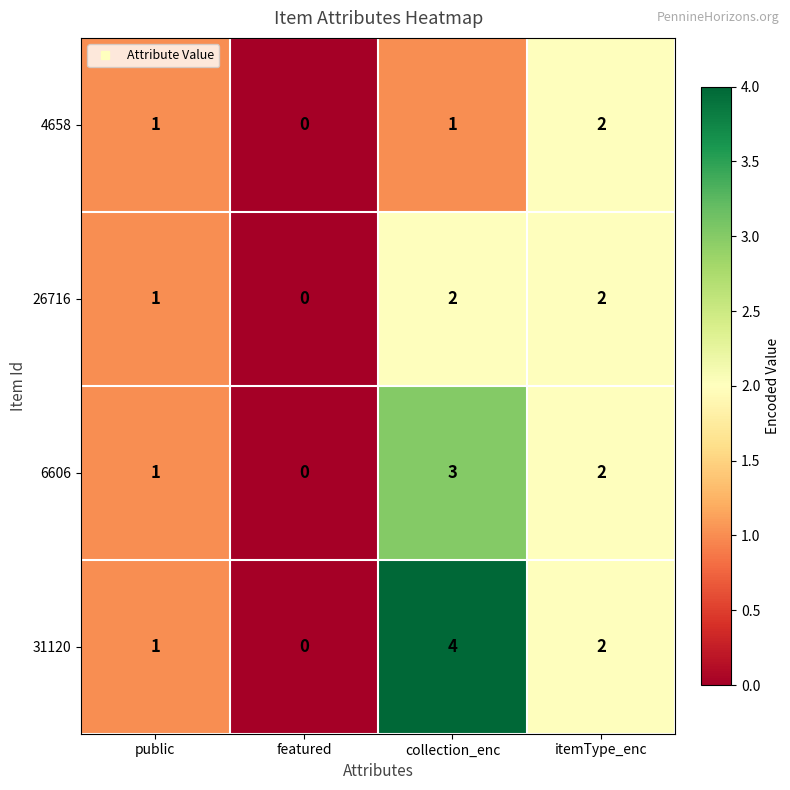

At which category does the chart reach its minimum across all series?

featured